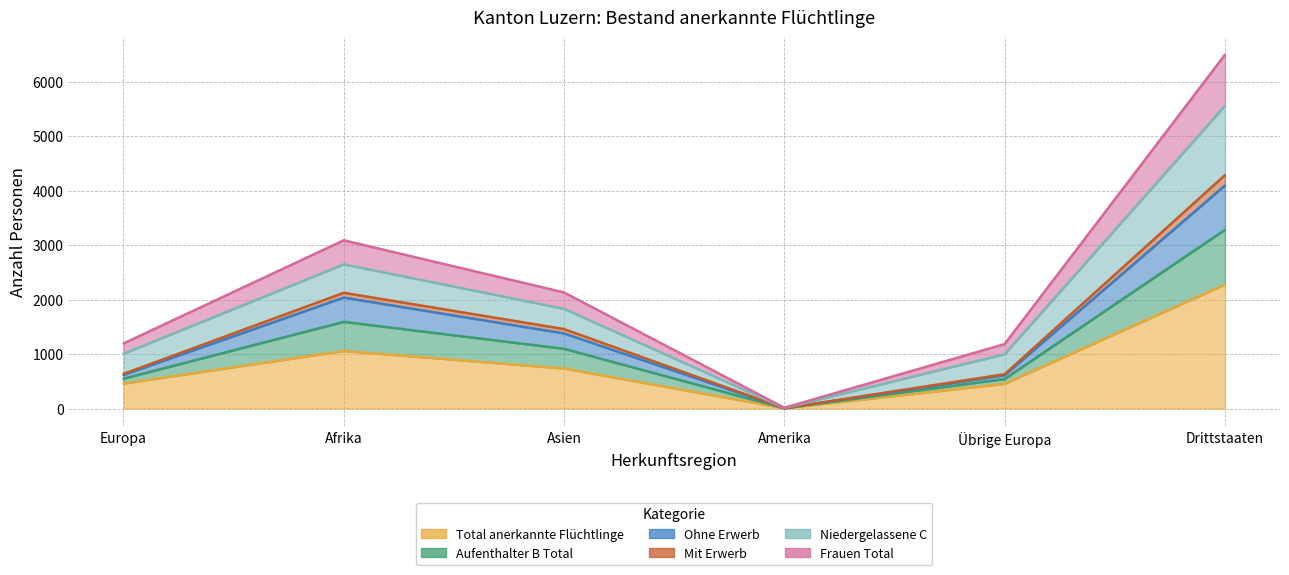

What is the label of the 1st point from the right?

Drittstaaten